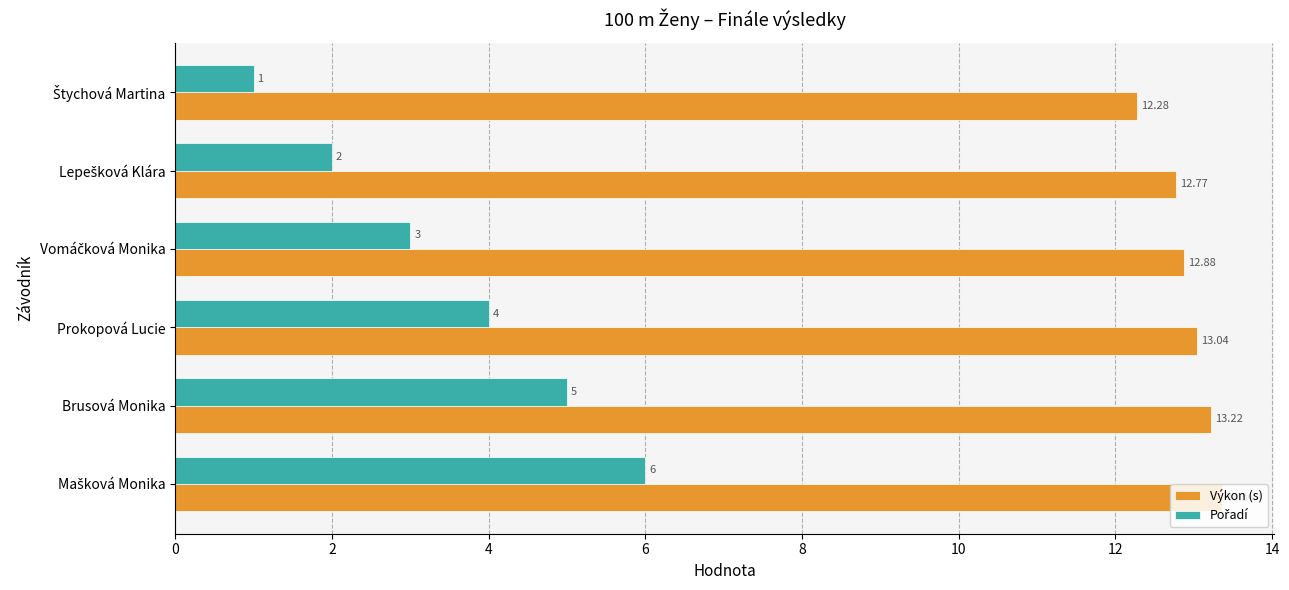

At how many categories does at least one series exceed 5?

6